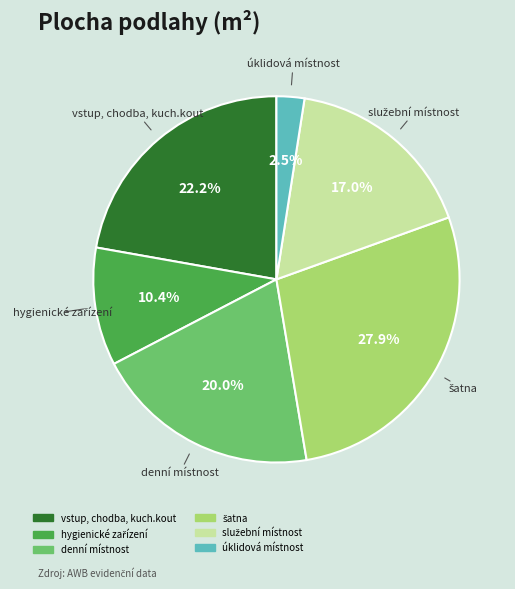

Combined, do úklidová místnost and vstup, chodba, kuch.kout account for over 50%?

No